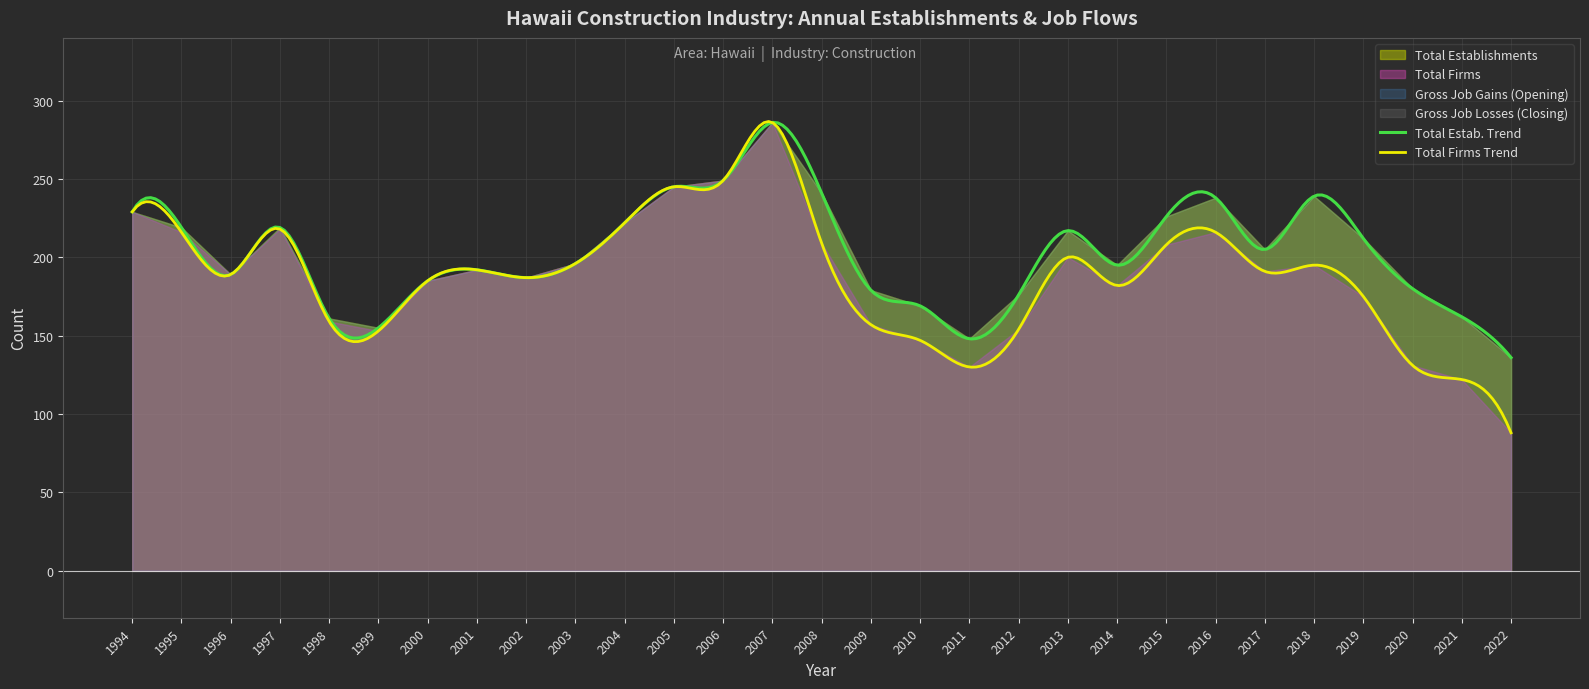

Where is the first local maximum for Total Establishments?

1997